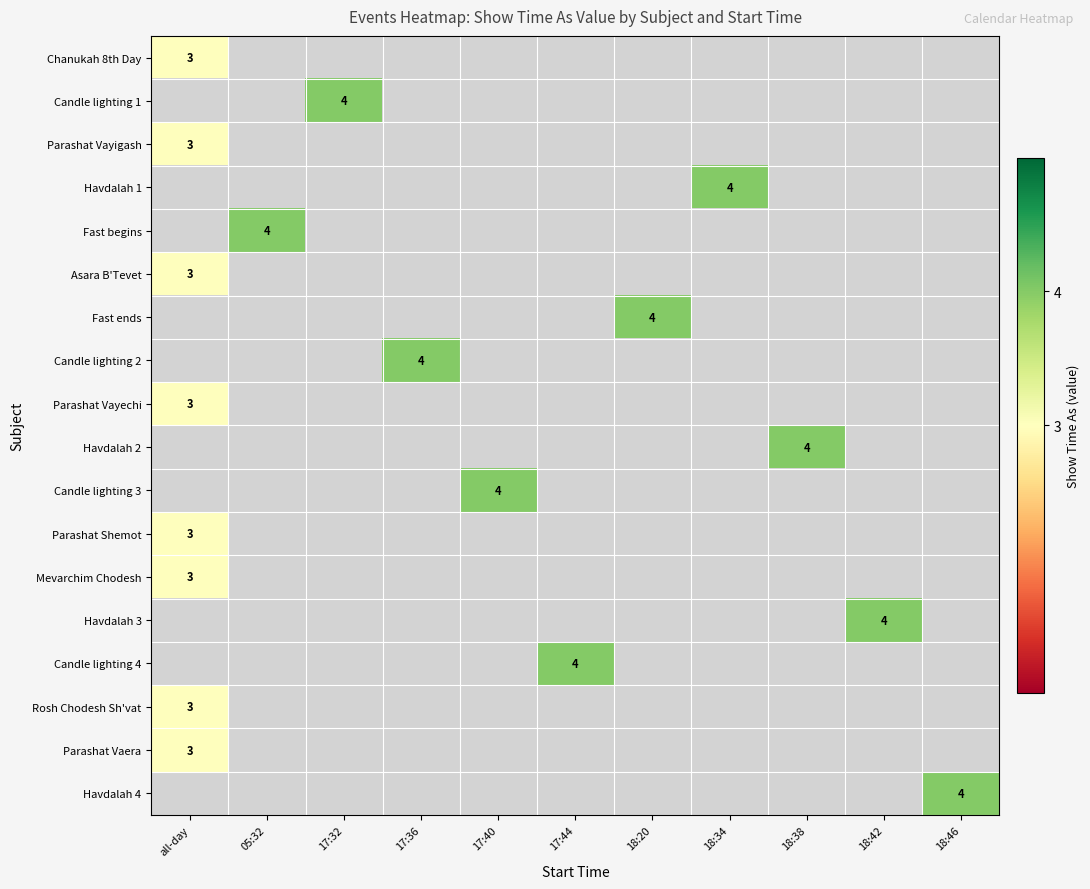

The value of Parashat Vaera at all-day is 5. True or false?

False